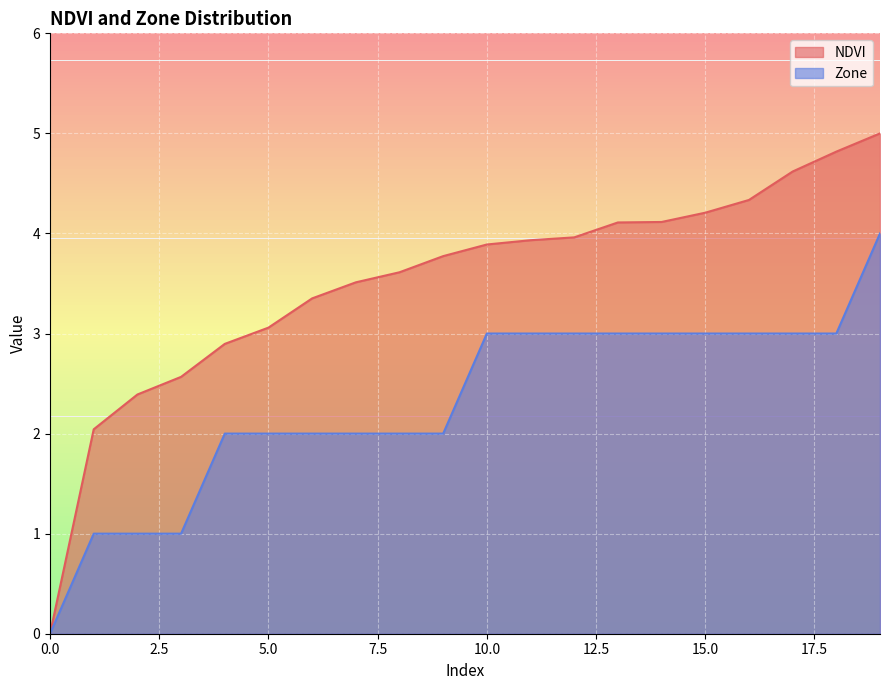

Which series has the largest range (max minus min)?

NDVI